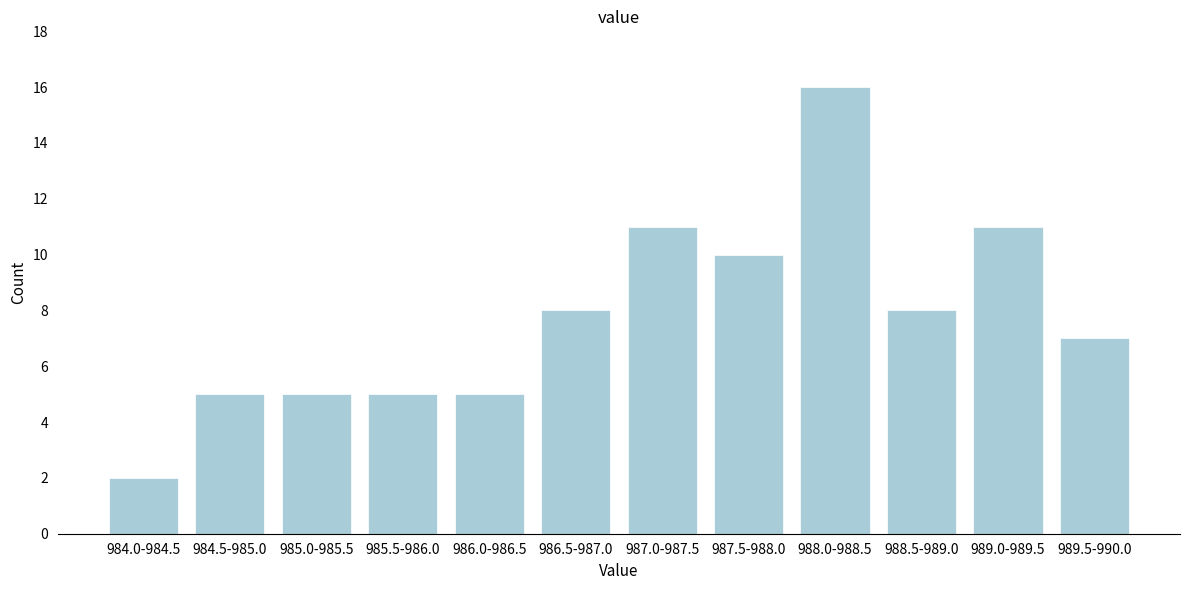

Reading right to left, extract all data points from this chart.

989.5-990.0=7	989.0-989.5=11	988.5-989.0=8	988.0-988.5=16	987.5-988.0=10	987.0-987.5=11	986.5-987.0=8	986.0-986.5=5	985.5-986.0=5	985.0-985.5=5	984.5-985.0=5	984.0-984.5=2